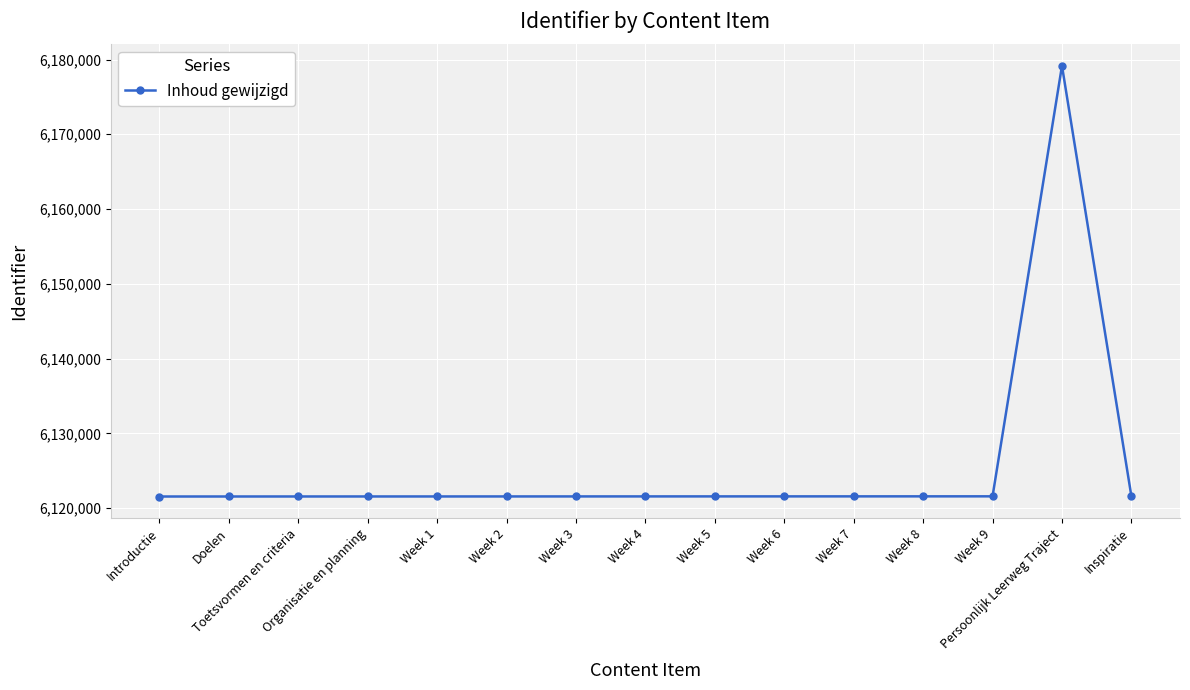

What is the smallest value displayed?

6121560